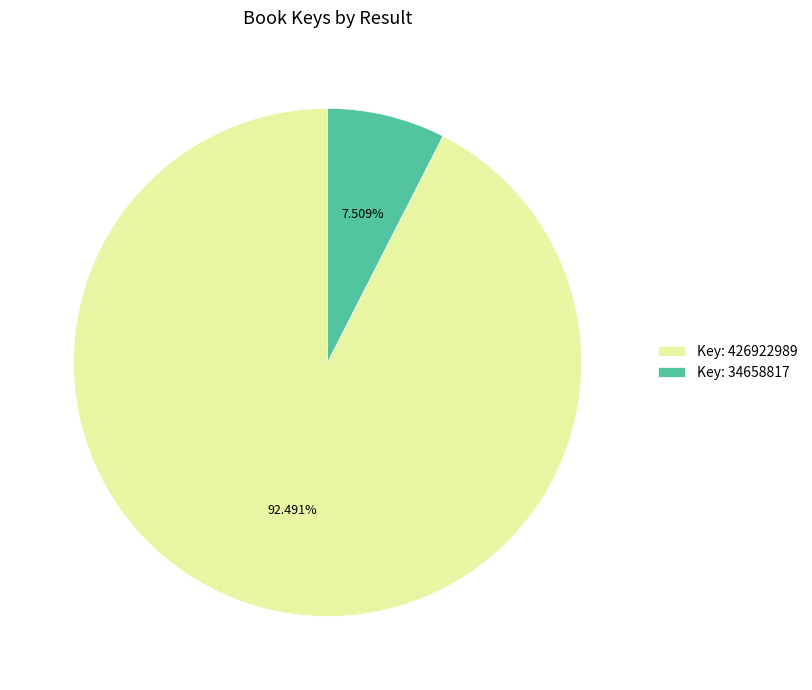

Which has a higher value, Key: 34658817 or Key: 426922989?

Key: 426922989